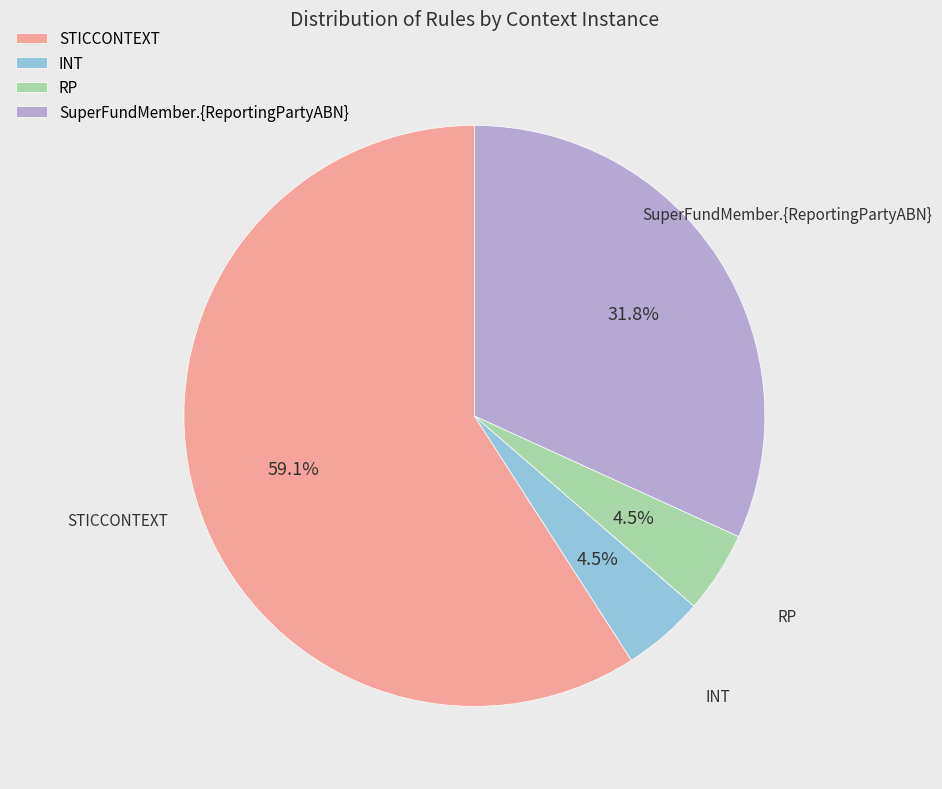

To the nearest percent, what is the difference between the largest and smallest slice percentages?

55%